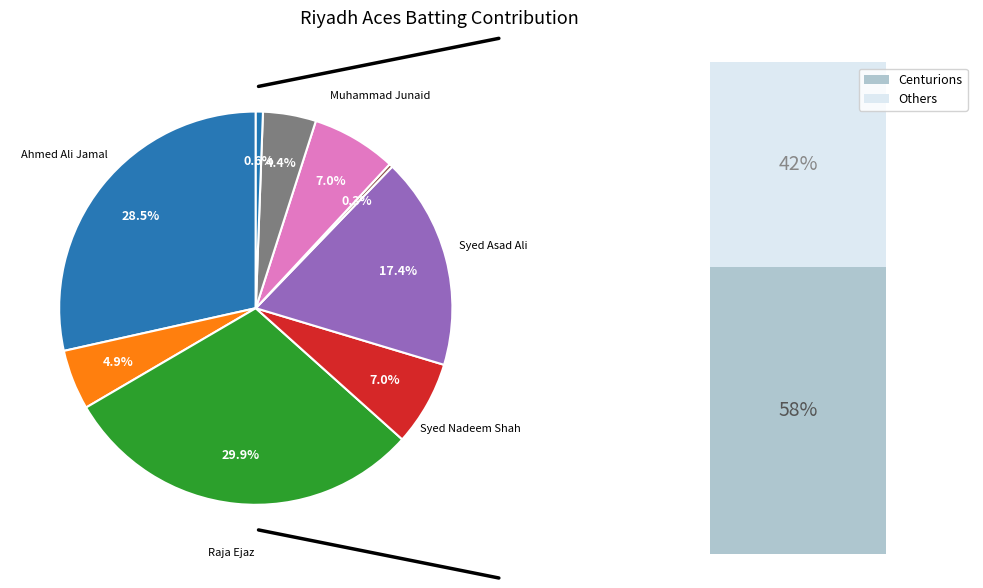

To the nearest percent, what is the difference between the Raja Ejaz and Shazaib Muhammad slice percentages?

30%